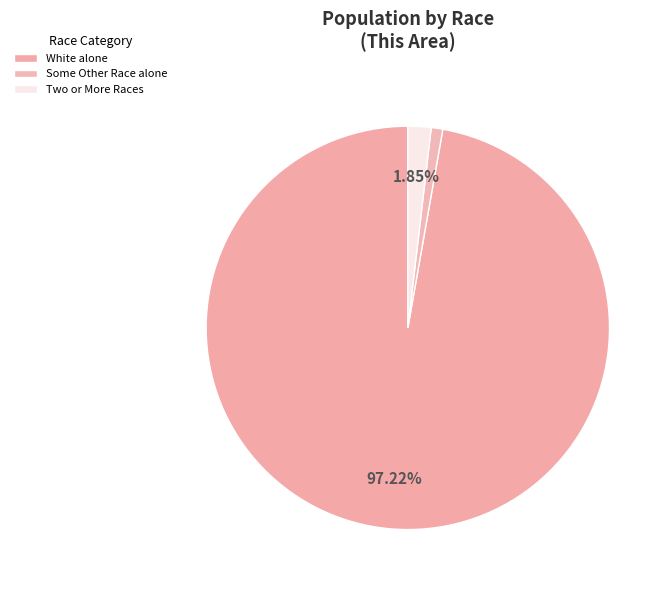

Is there a majority slice in this chart?

Yes